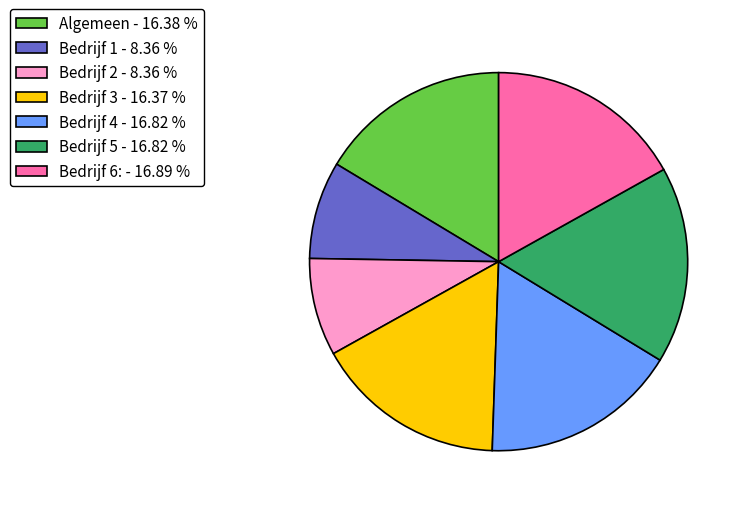

Approximately how many times larger is the value at Bedrijf 2 - 8.36 % compared to Bedrijf 6: - 16.89 %?

0.5